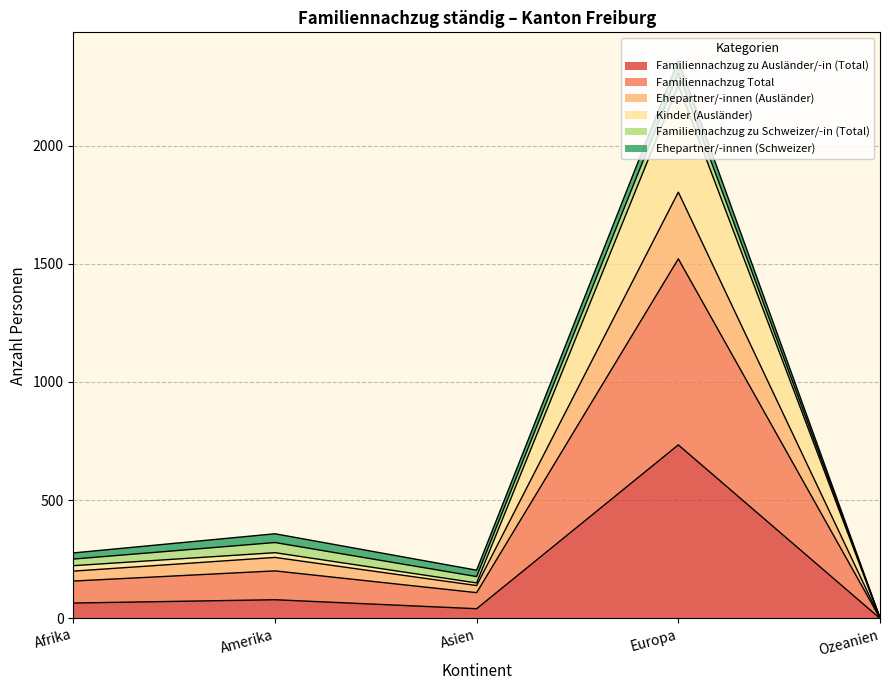

What are all the series names shown in the legend?

Familiennachzug zu Ausländer/-in (Total), Familiennachzug Total, Ehepartner/-innen (Ausländer), Kinder (Ausländer), Familiennachzug zu Schweizer/-in (Total), Ehepartner/-innen (Schweizer)